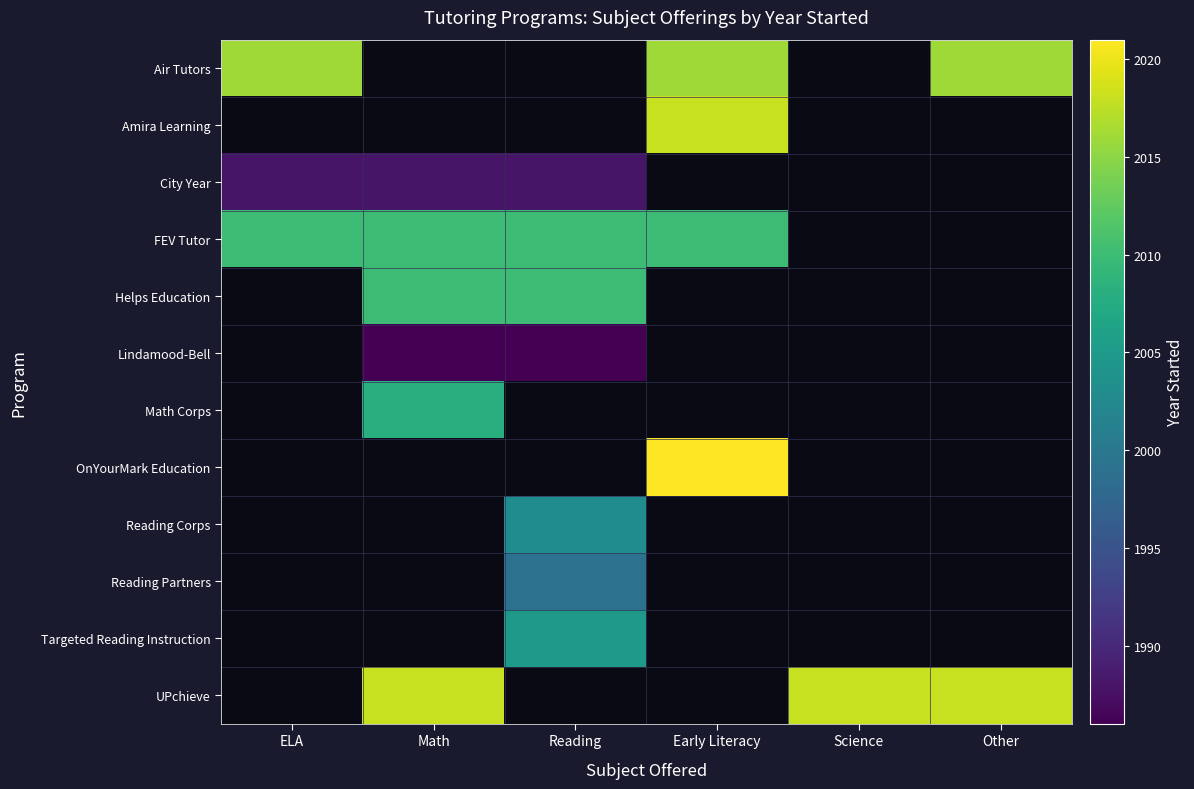

Is it true that Reading Corps equals 2003.0 at Reading?

True